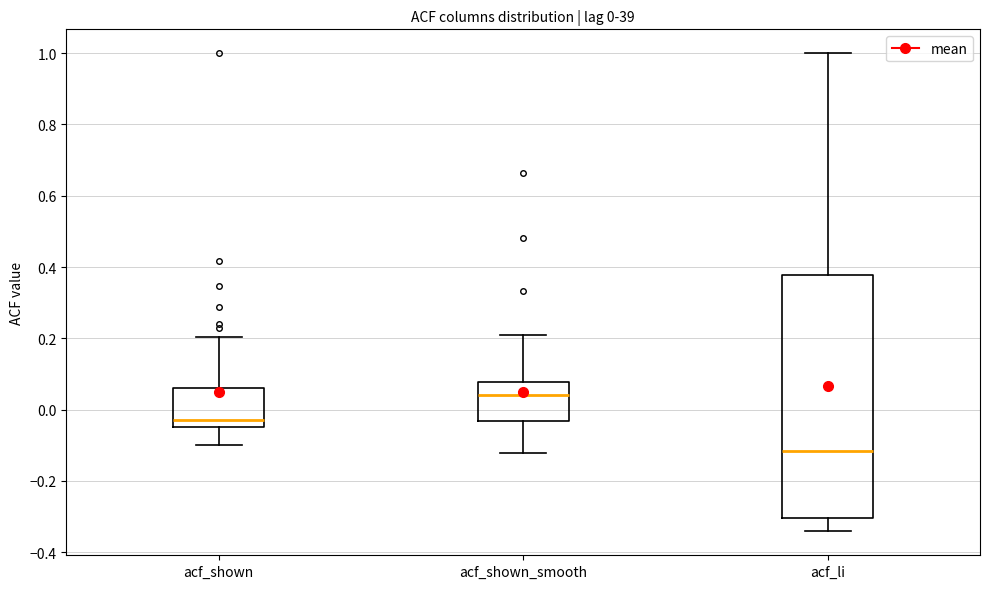

Comparing the boxes themselves (not the whiskers), which one is the tallest?

acf_li